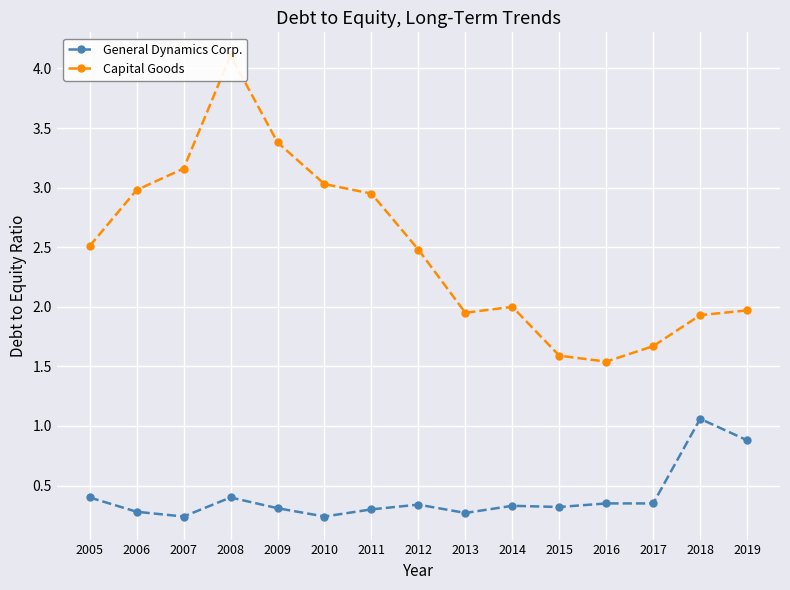

Is the value of General Dynamics Corp. at 2009 greater than the value of Capital Goods at 2016?

No